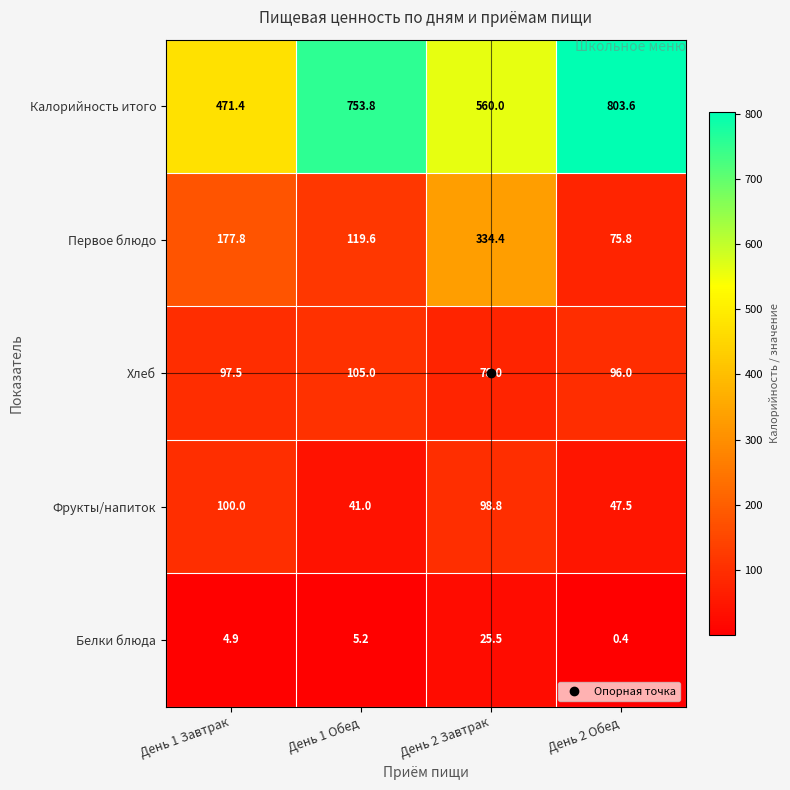

How many categories are shown in the chart?

4